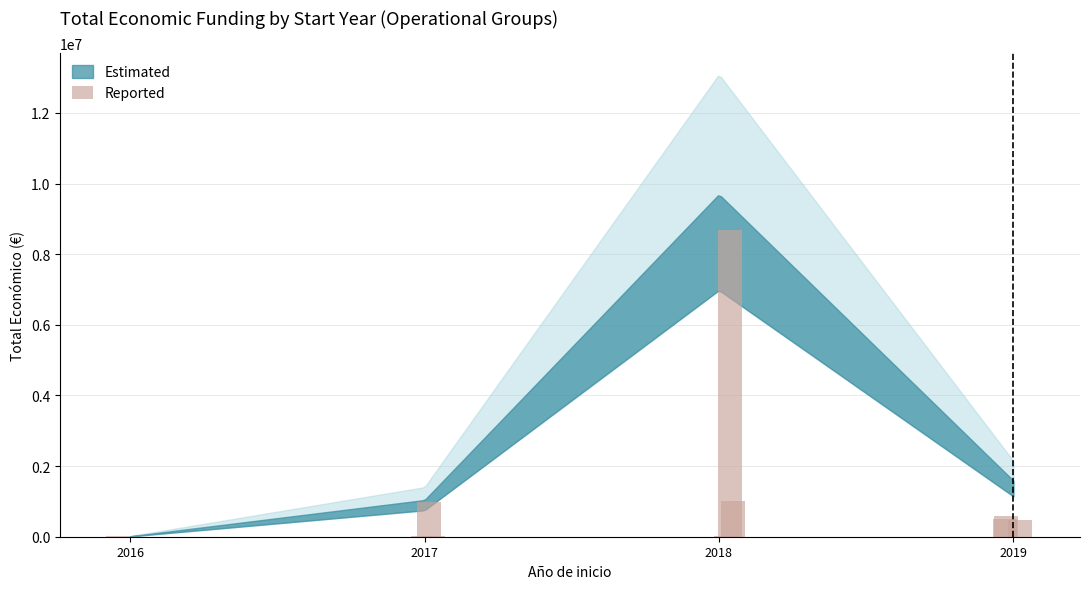

Reading left to right, transcribe all the data shown in this chart.

4950	987684	0	10000	511047	479561	8686325	5760	7980	4320	11920	597171	5000	9573	5000	6000	4840	999992